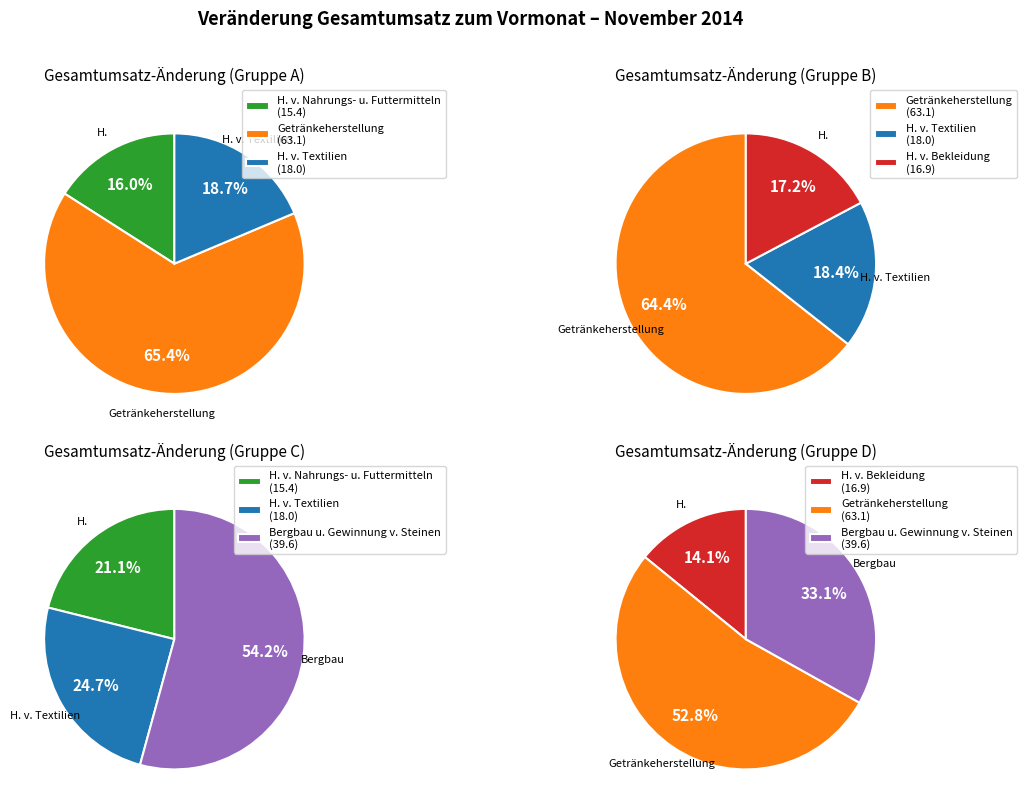

Rank the categories by value from highest to lowest.

Getränkeherstellung, Bergbau und Gewinnung von Steinen, H. v. Textilien, H. v. Bekleidung, H. v. Nahrungs- u. Futtermitteln